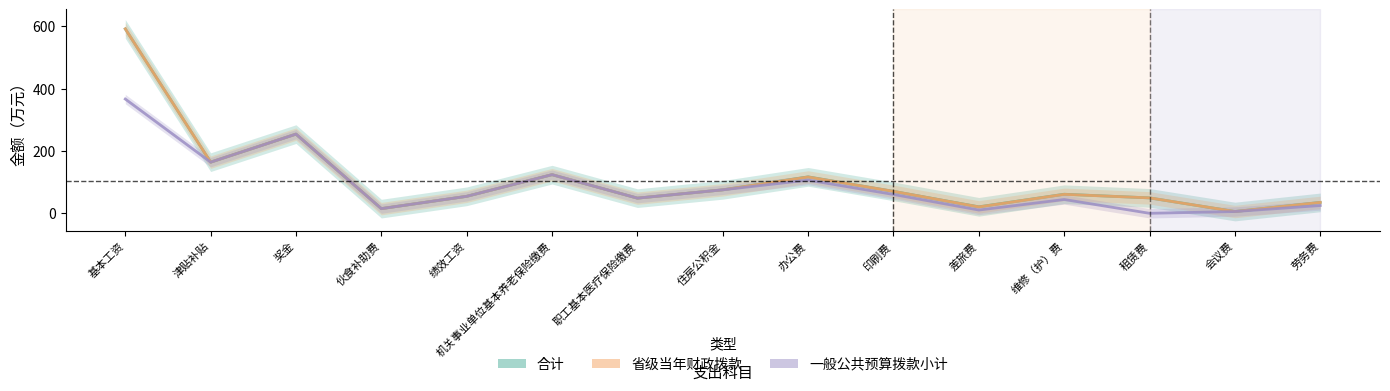

At which label is 一般公共预算拨款小计 closest to 183?

津贴补贴